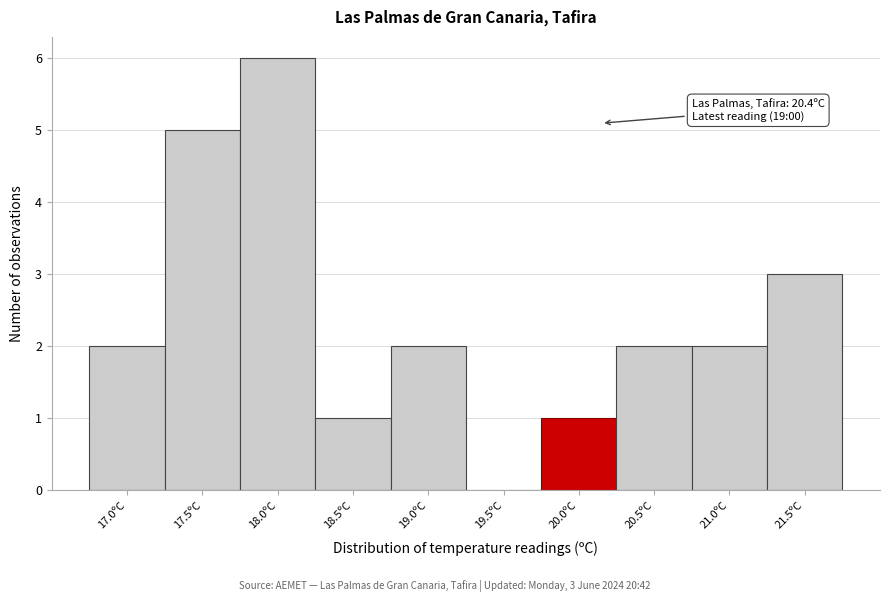

Reading right to left, extract all data points from this chart.

21.5ºC=3	21.0ºC=2	20.5ºC=2	20.0ºC=1	19.5ºC=0	19.0ºC=2	18.5ºC=1	18.0ºC=6	17.5ºC=5	17.0ºC=2